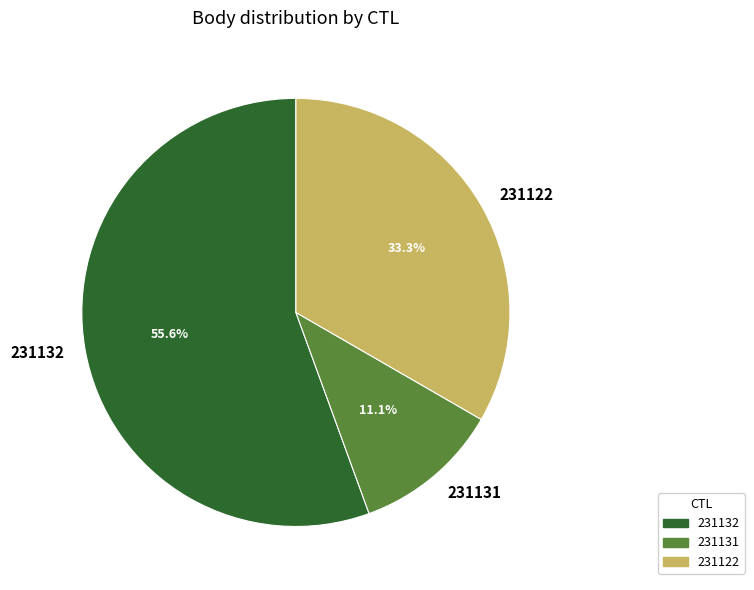

Combined, what portion of the pie is 231132 and 231122?

88.9%